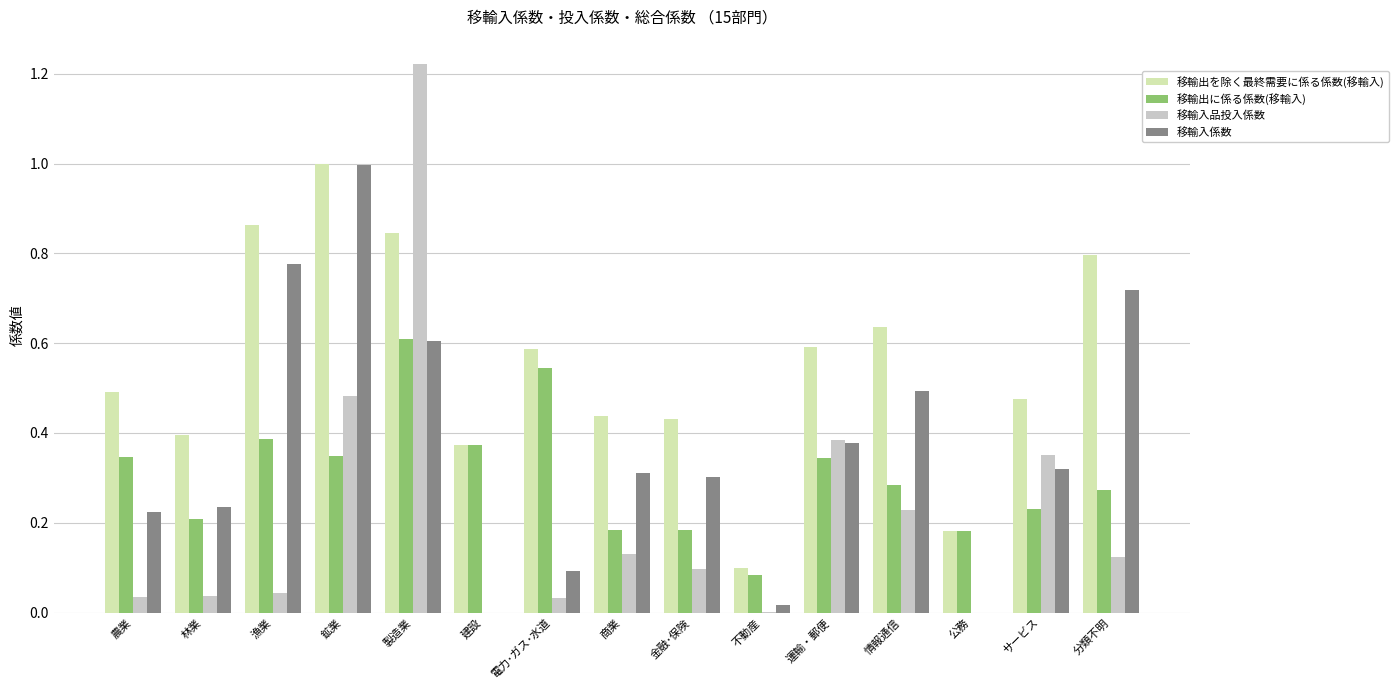

What is the highest value of the 移輸入係数 series?

1.0